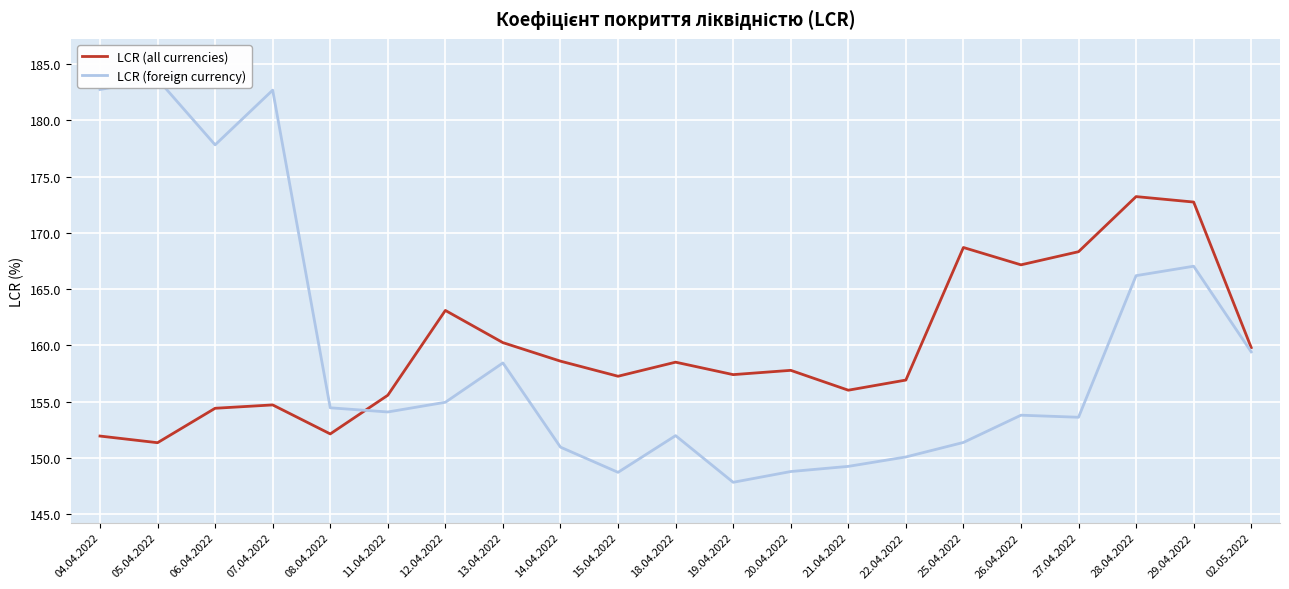

Rank the series by their maximum value, from lowest to highest.

LCR (all currencies), LCR (foreign currency)